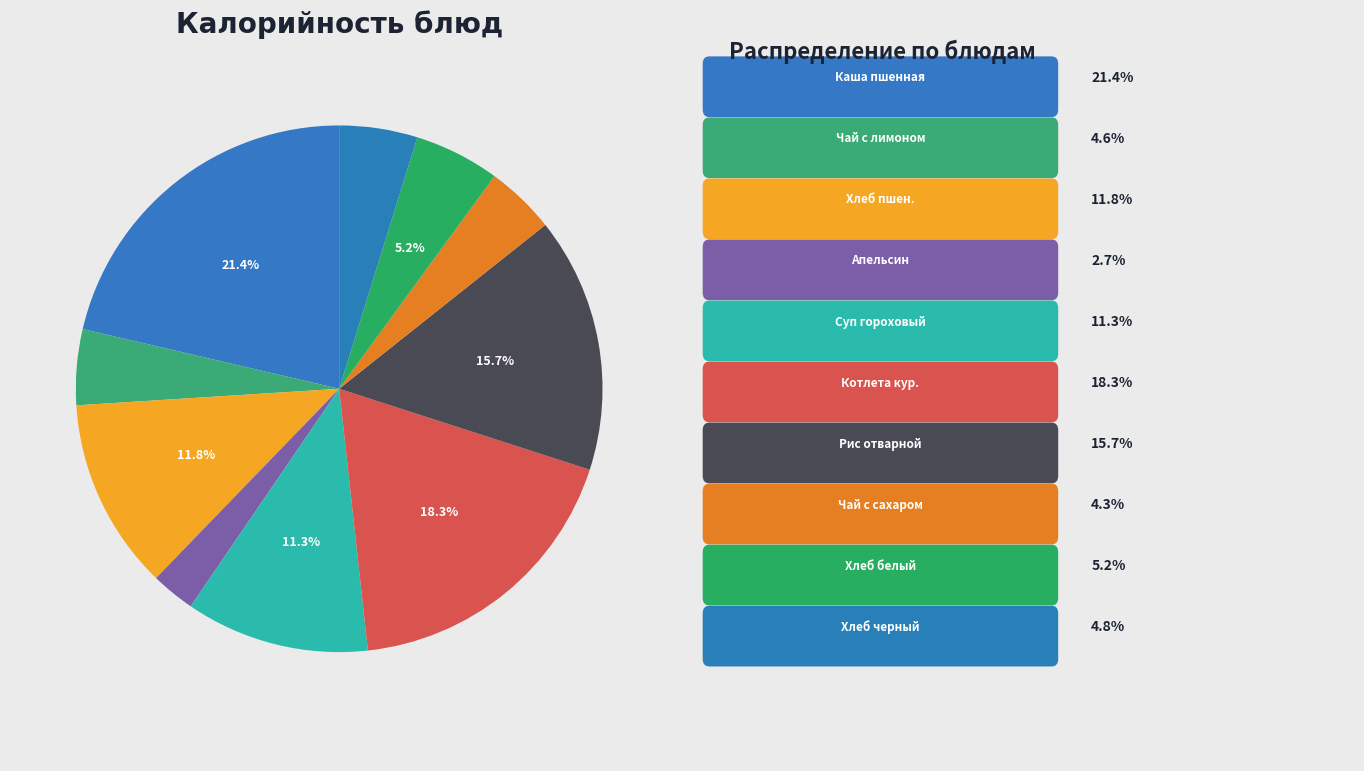

Count the number of slices in the pie.

10